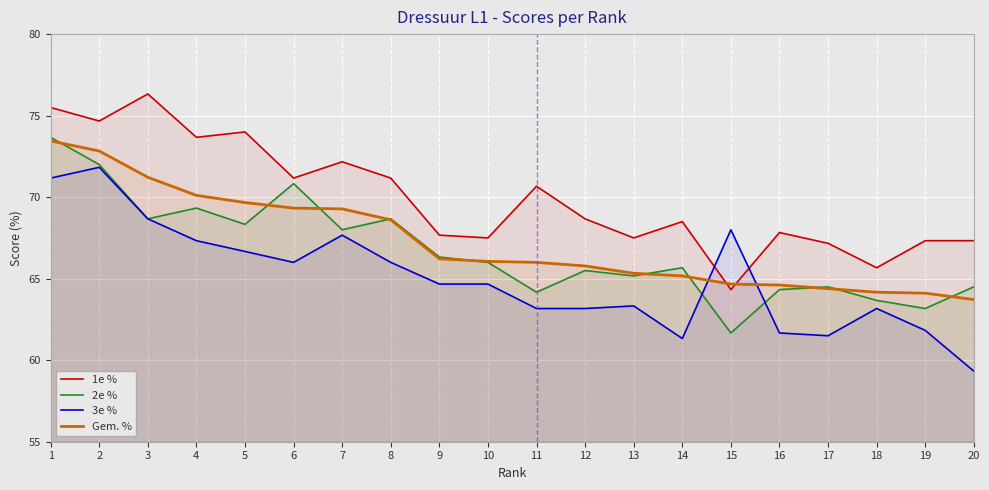

Rank the series at 9 from highest to lowest value.

1e %, 2e %, Gem. %, 3e %